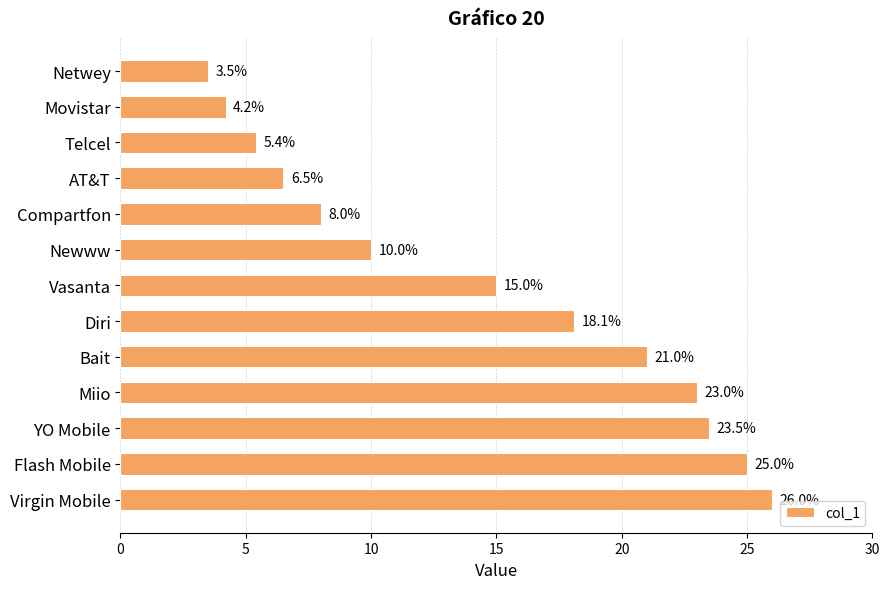

What is the greatest value displayed?

26.0